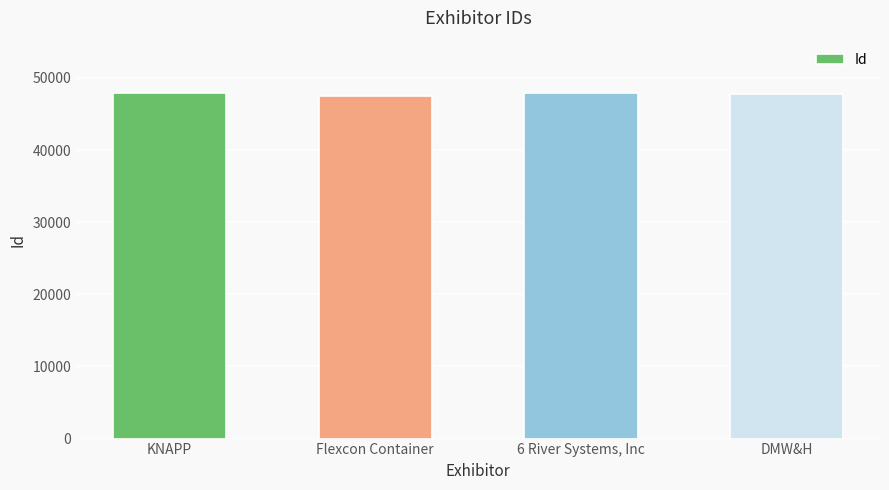

What is the sum of the values at DMW&H and 6 River Systems, Inc?

95803